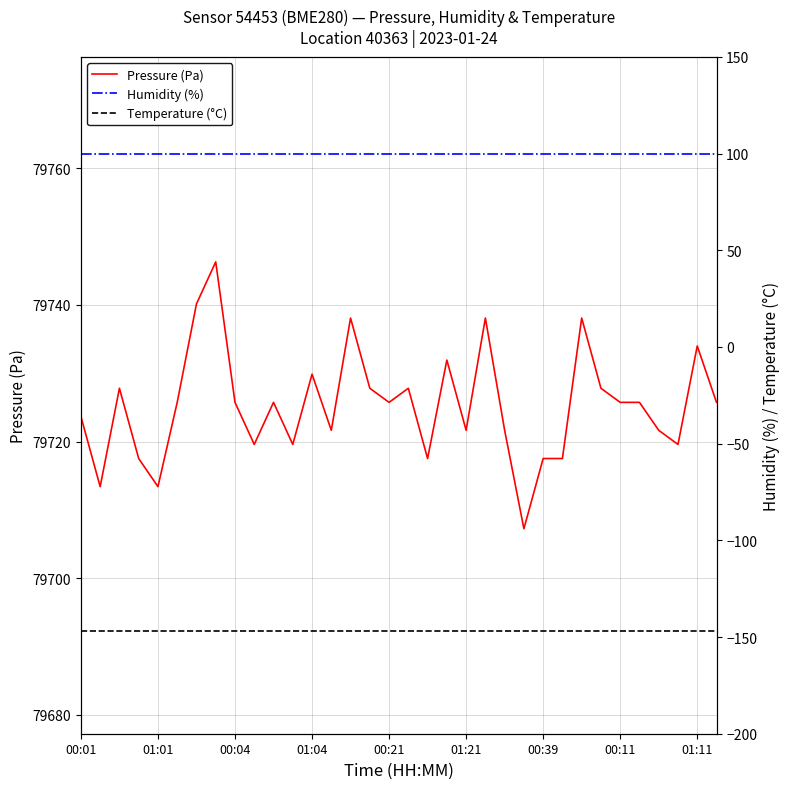

What is the maximum value for Pressure (Pa)?

79746.3